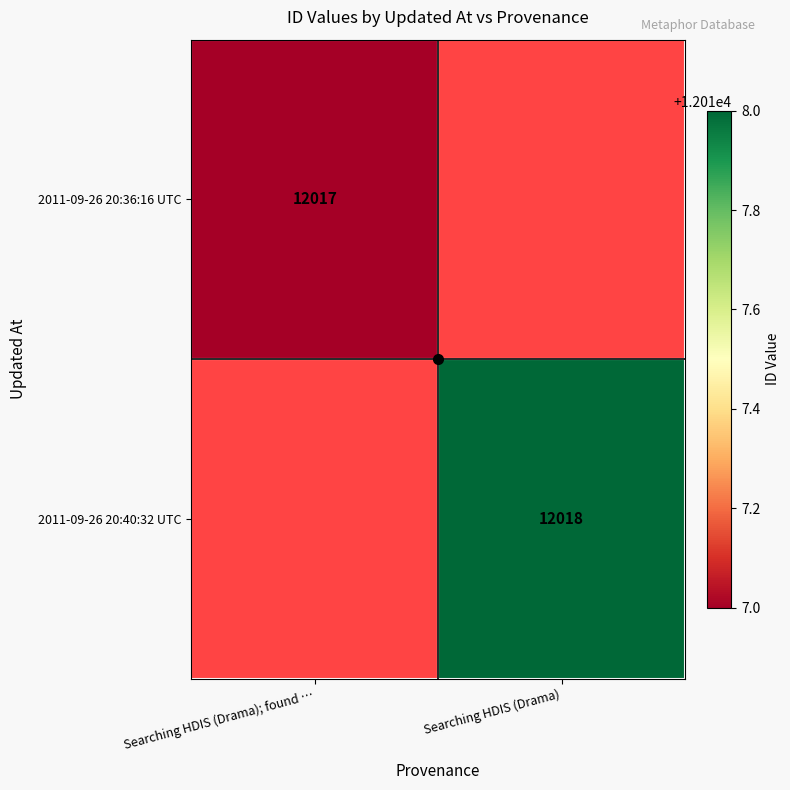

True or false: 2011-09-26 20:40:32 UTC has a value of 5195.5 at Searching HDIS (Drama).

False